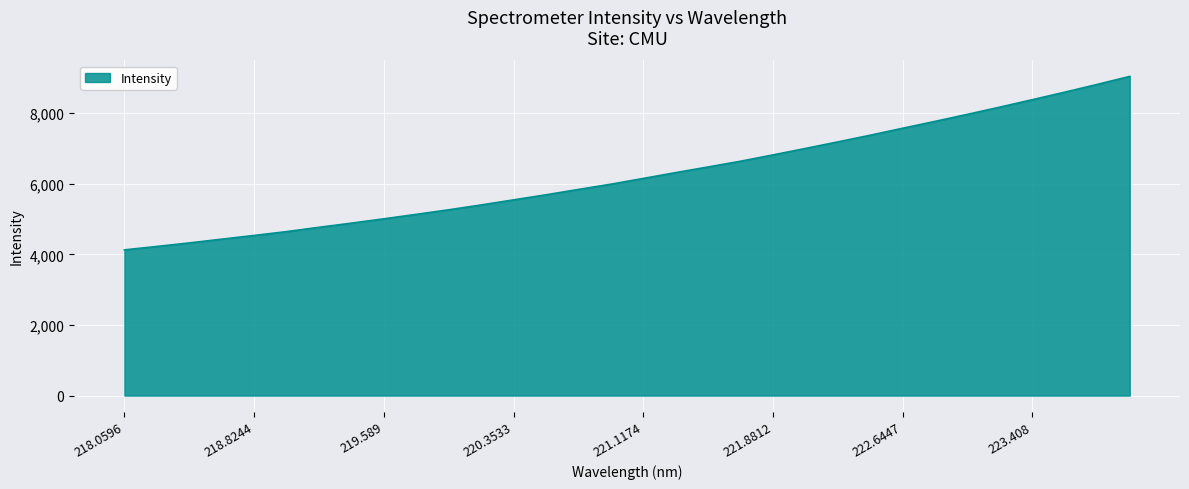

What is the difference between the second highest and second lowest values?

4588.7